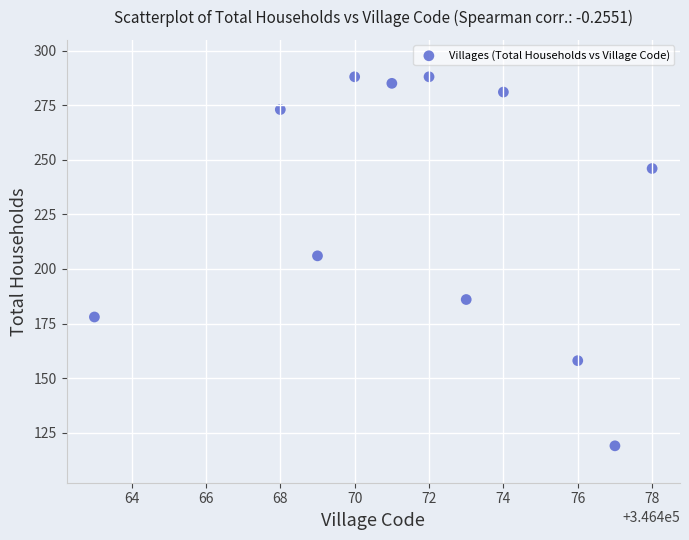

What Y value in the scatter plot is closest to 203?

206